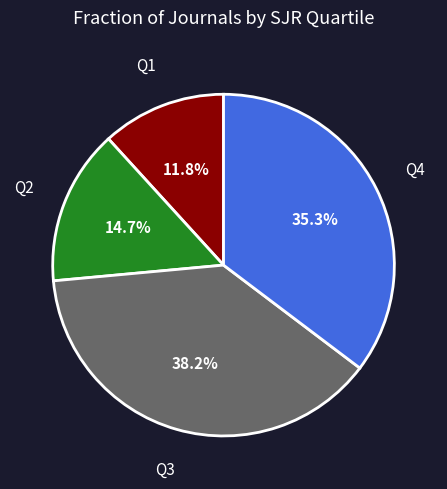

Does any single category account for the majority?

No